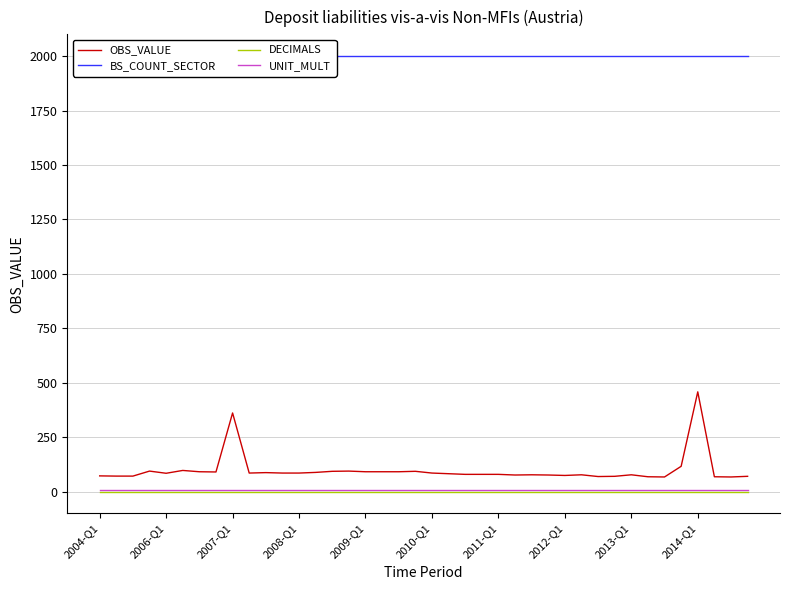

At how many categories does at least one series exceed 1094?

40